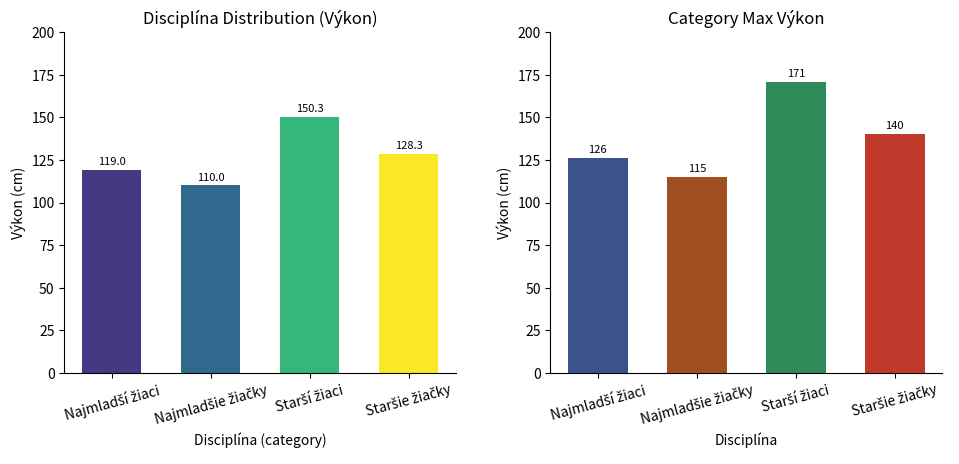

What is the difference between the Max Výkon values at Starší žiaci and Najmladší žiaci?

45.0